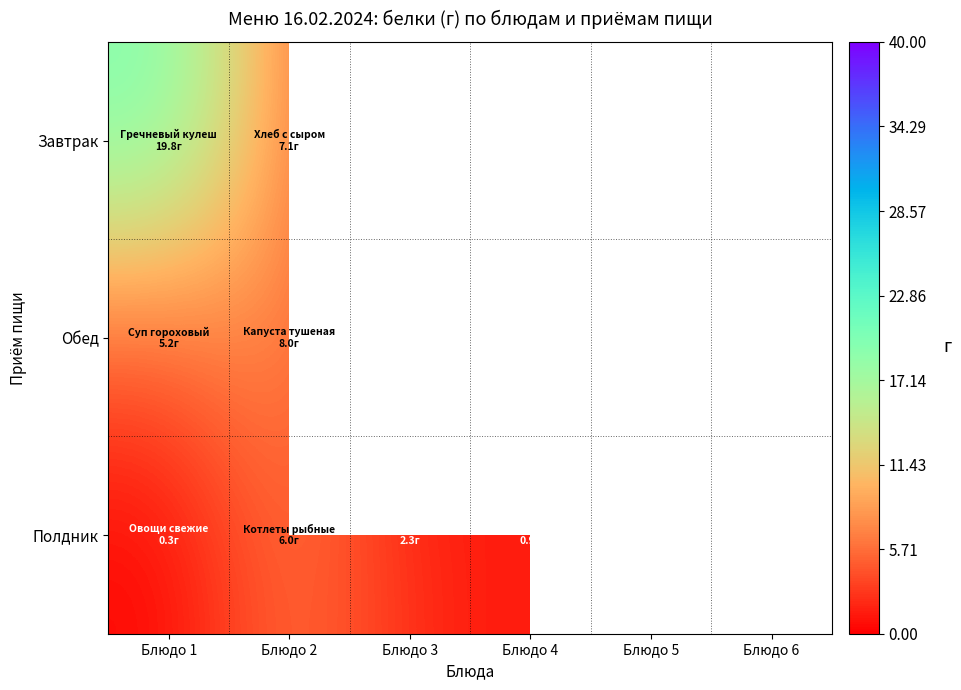

Which has a higher value, Блюдо 6 or Блюдо 4?

Блюдо 4